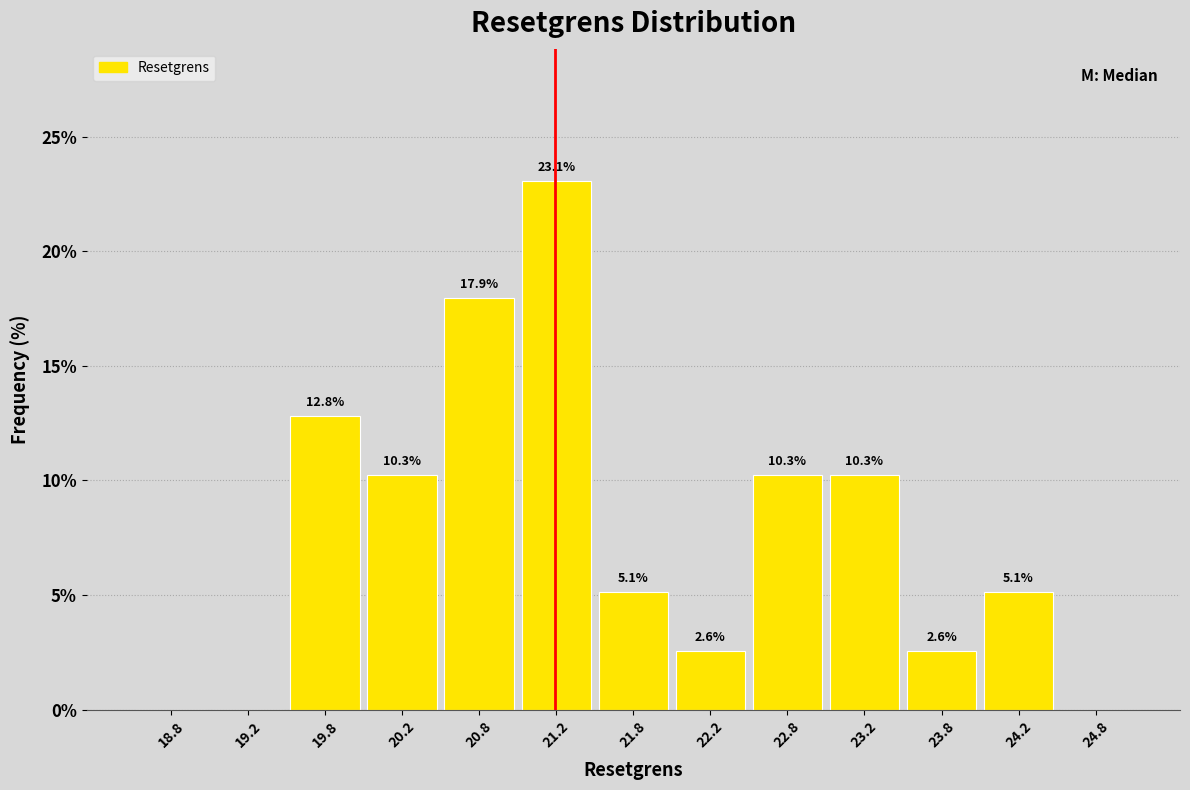

Which range on the x-axis has the tallest bar?

21.0 to 21.5